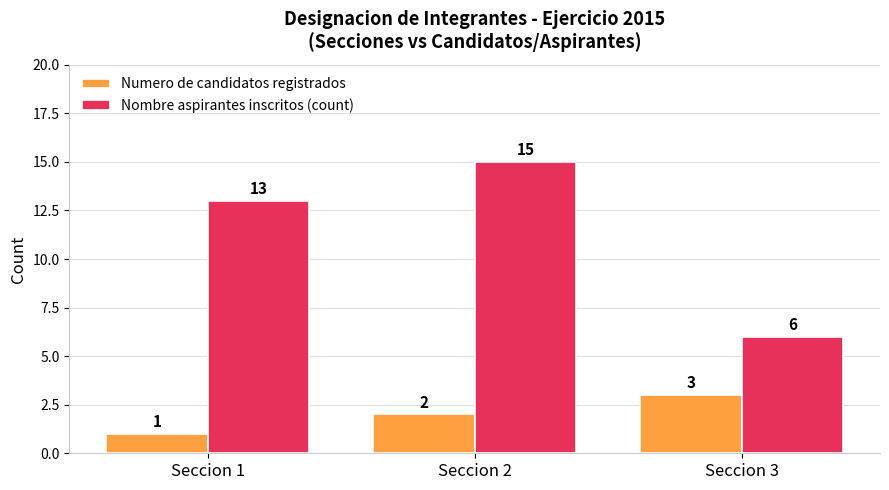

What is the average value of the Nombre aspirantes inscritos (count) series?

11